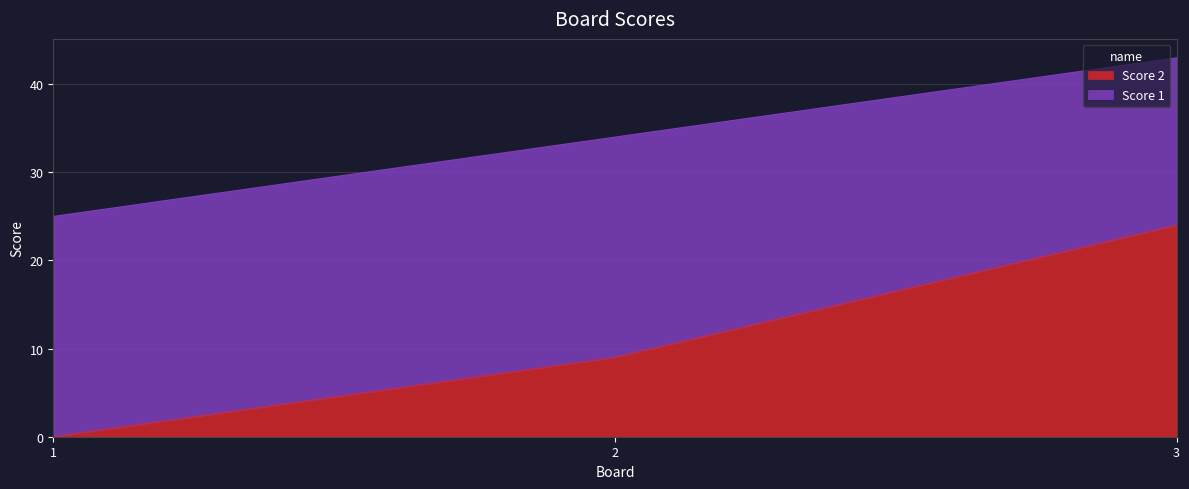

What is the sum of the Score 2 values at 2 and 1?

9